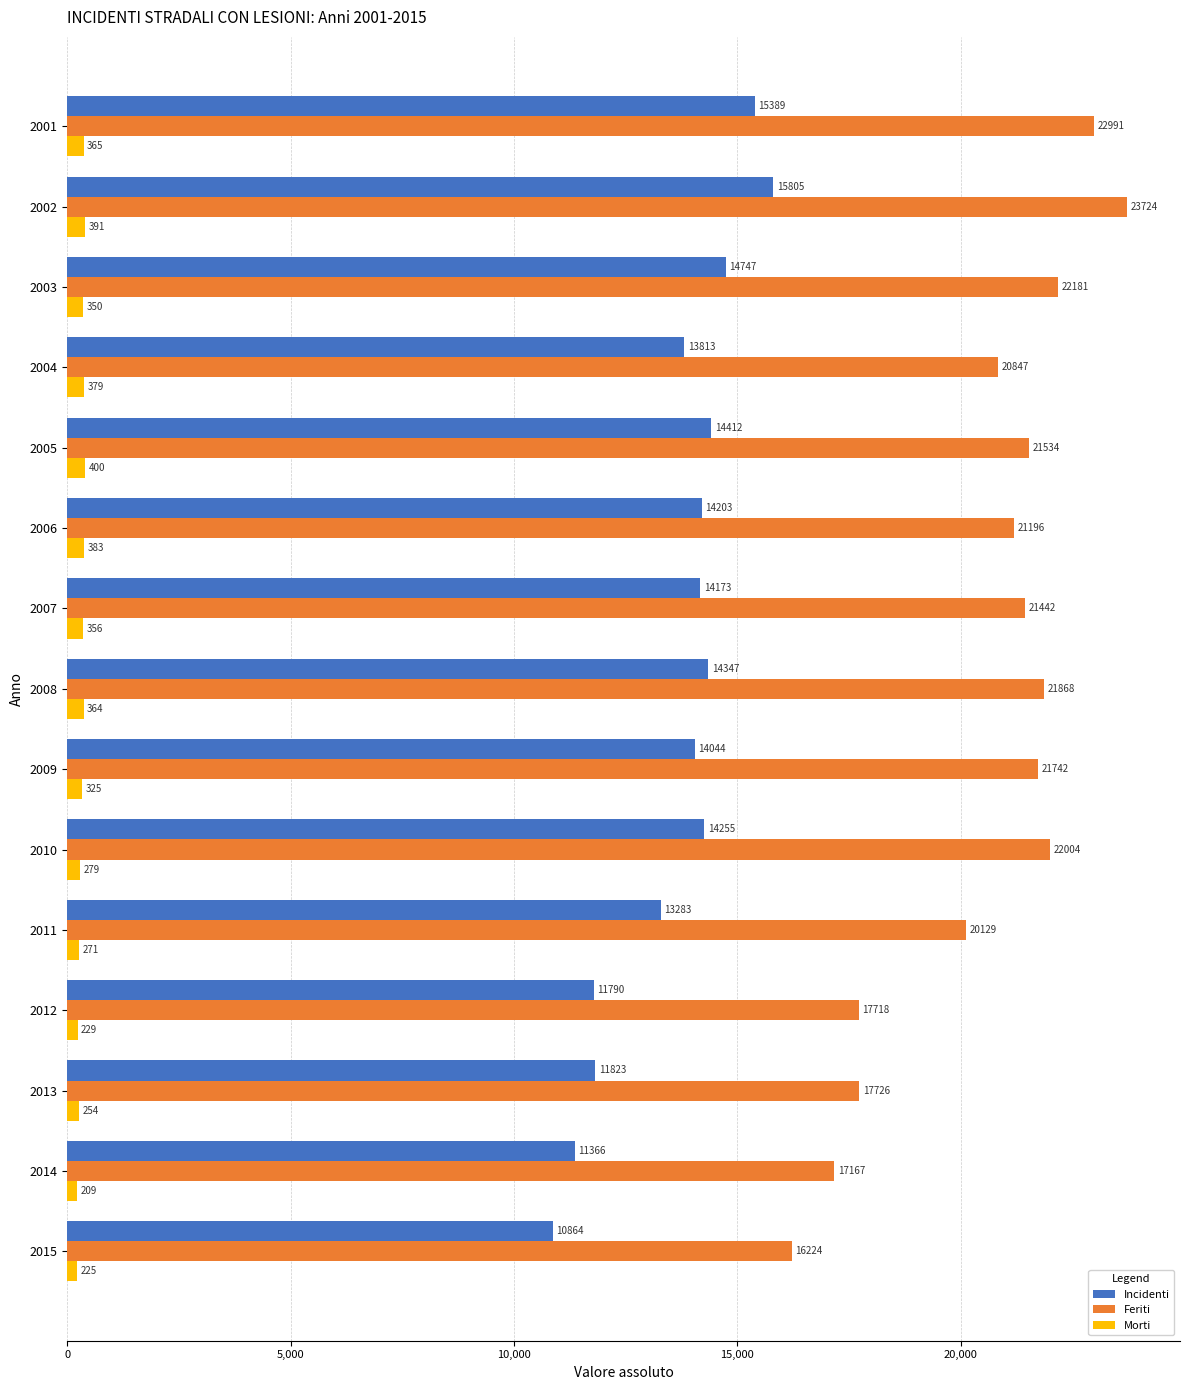

The Feriti series shows 28331 at 2011. True or false?

False